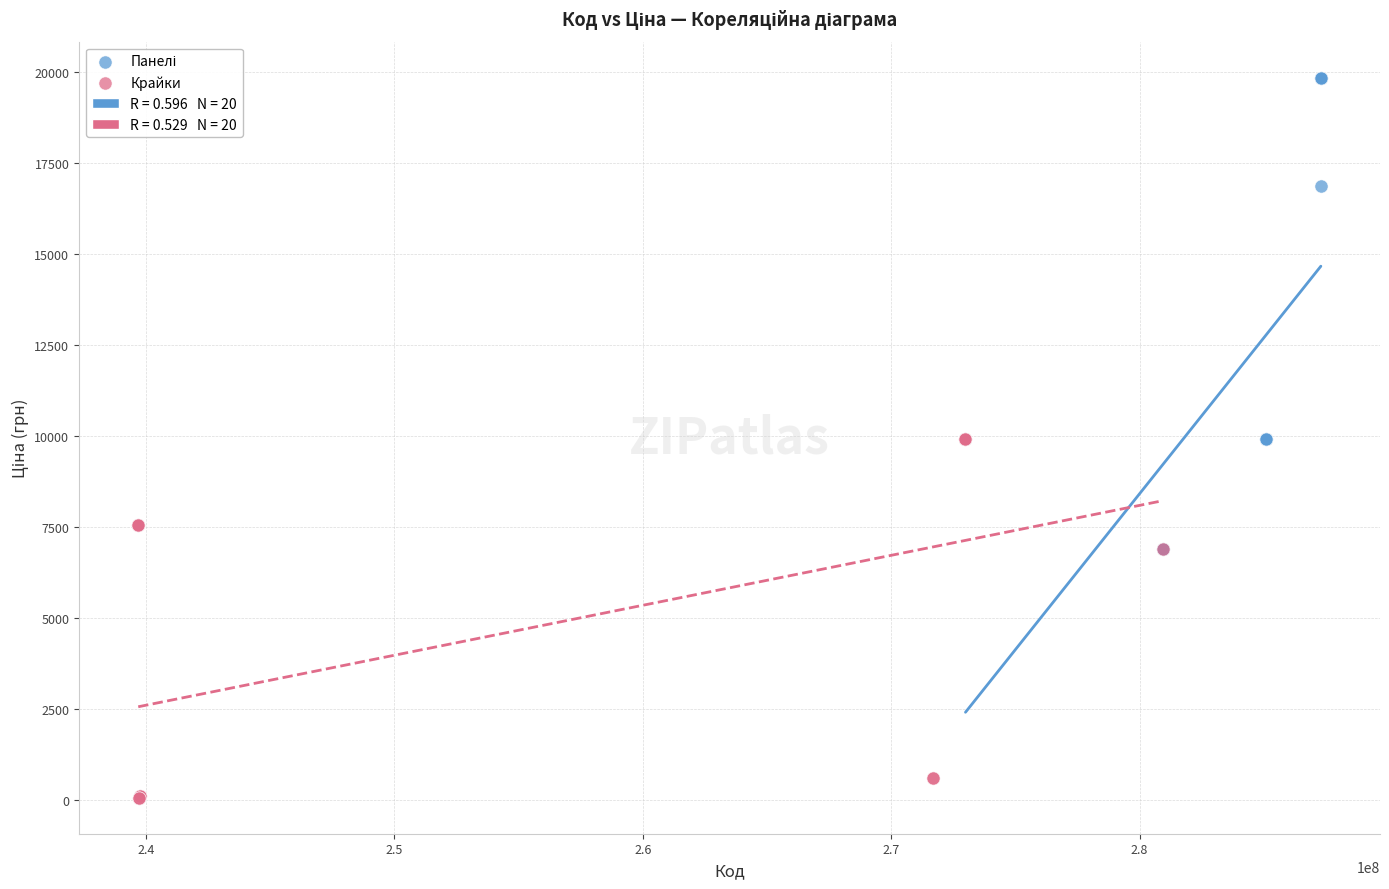

Which series contains the lowest Y value?

Крайки